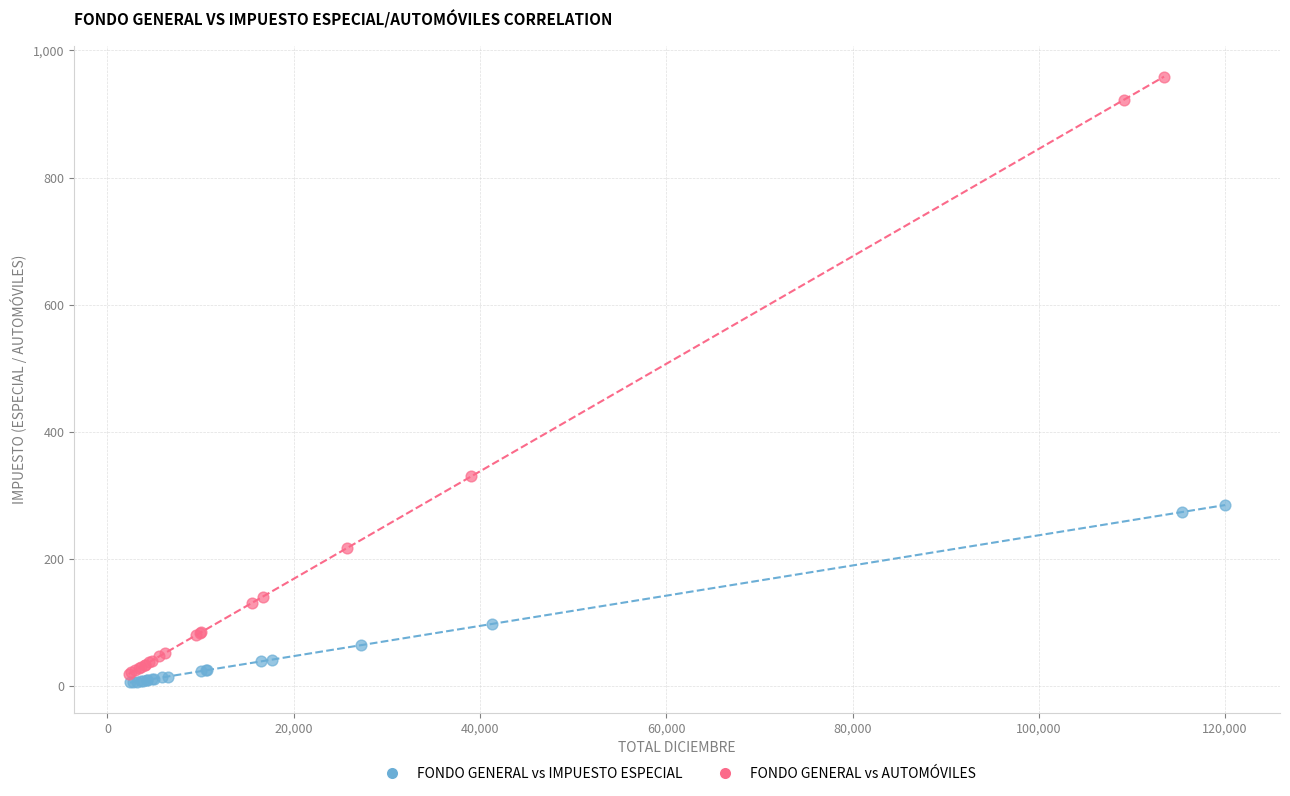

Which series contains the highest Y value?

FONDO GENERAL vs AUTOMÓVILES